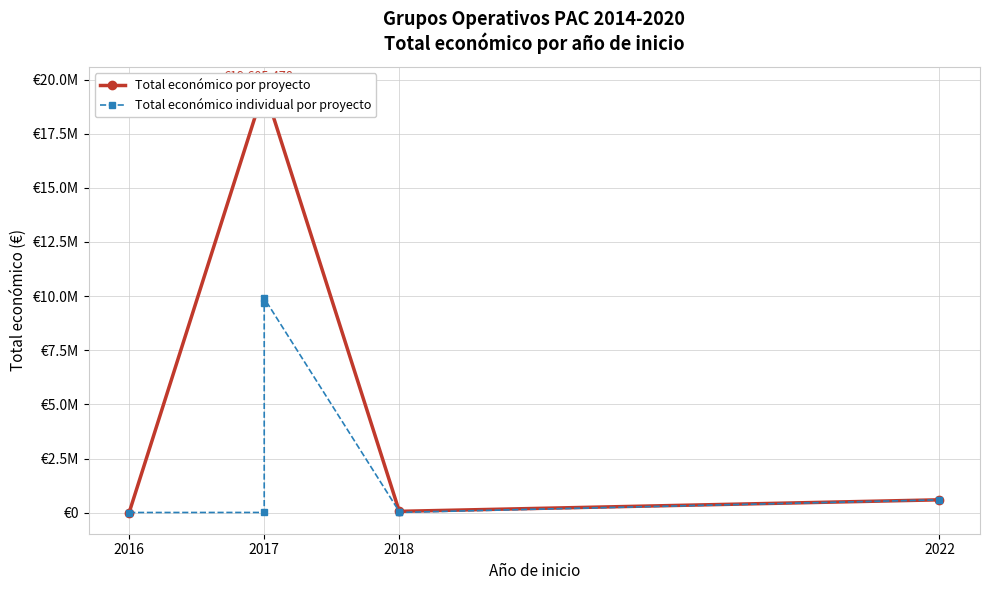

At which category does the data reach its first local peak?

2017